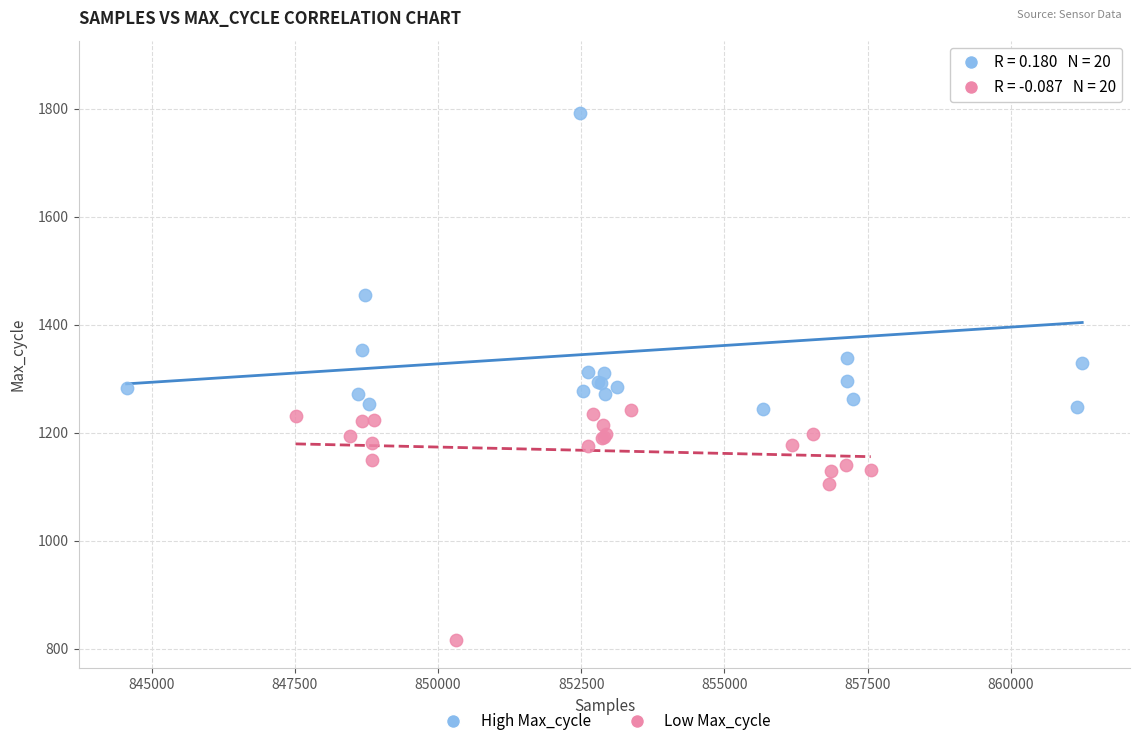

What are all the series names shown in the legend?

High Max_cycle, Low Max_cycle